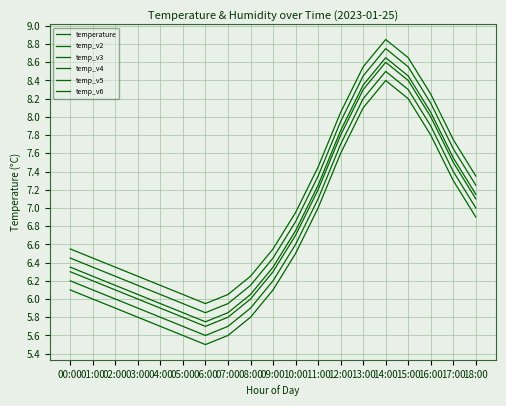

What is the label of the 3rd point from the left?

02:00